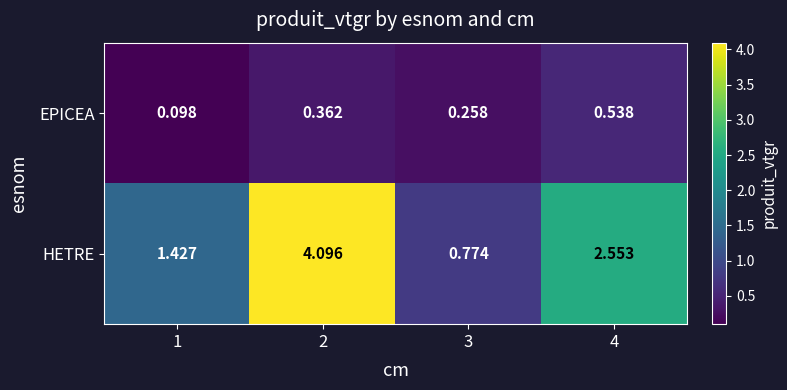

What is the spread (max minus min) of values at 1?

1.3